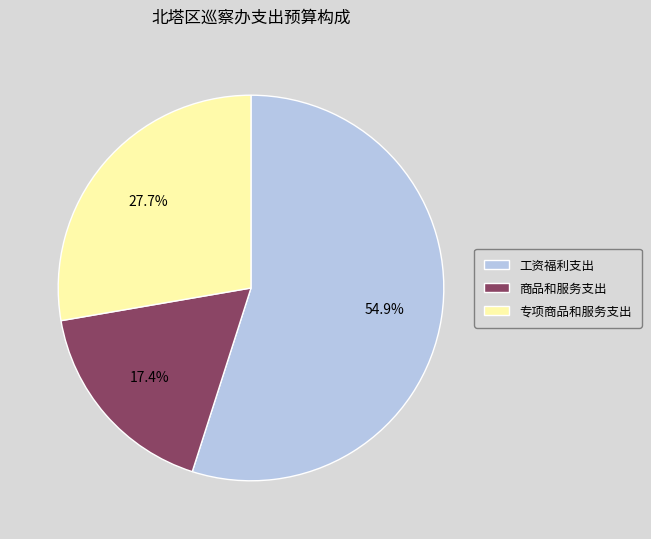

True or false: 工资福利支出 accounts for 55% of the total.

True